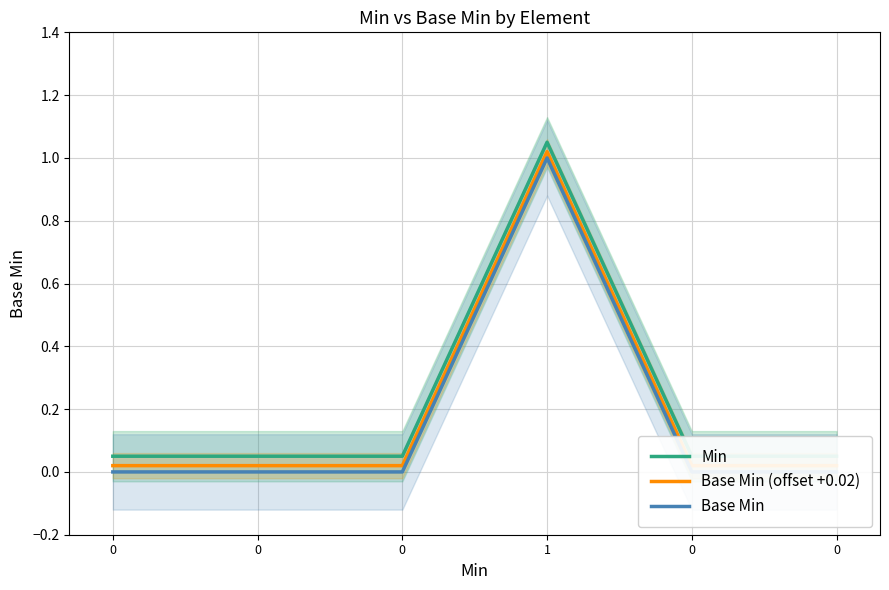

True or false: Base Min (offset +0.02) and Min intersect in this chart.

False